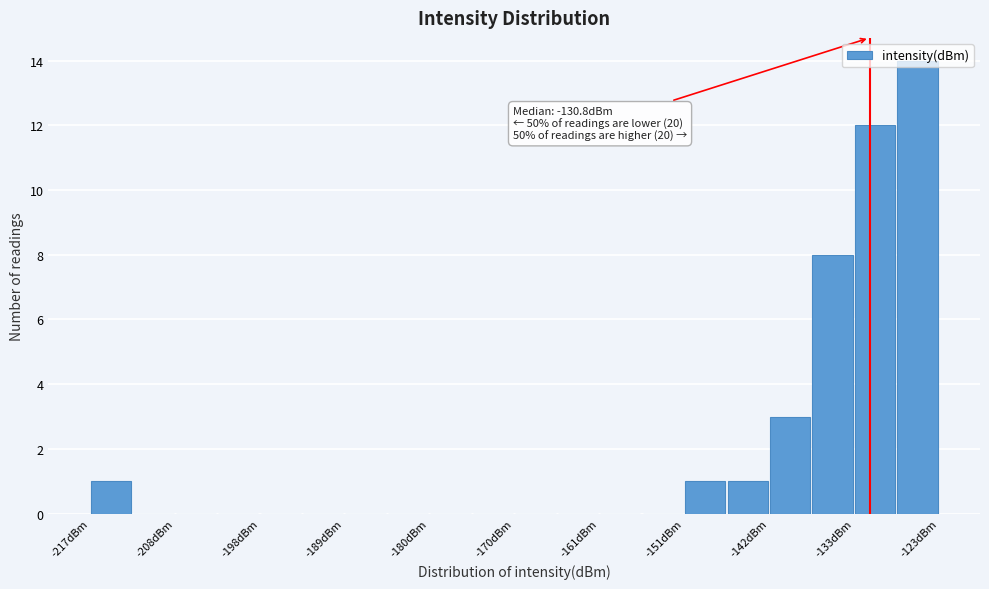

Over which range of the x-axis is the bar tallest?

-128 to -123